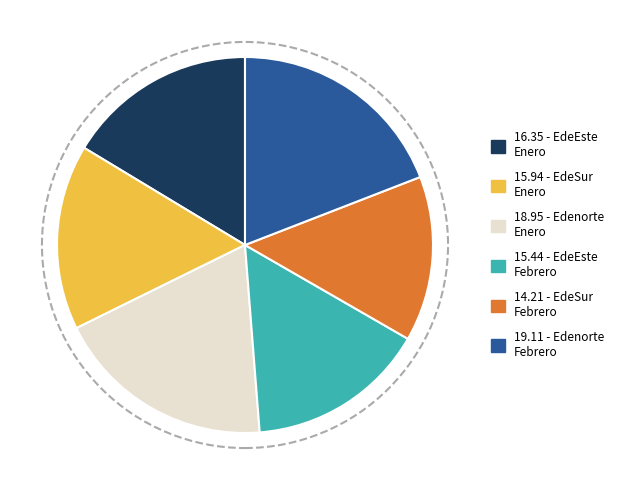

Is it true that 14.21 - EdeSur Febrero is 14% of the pie?

True